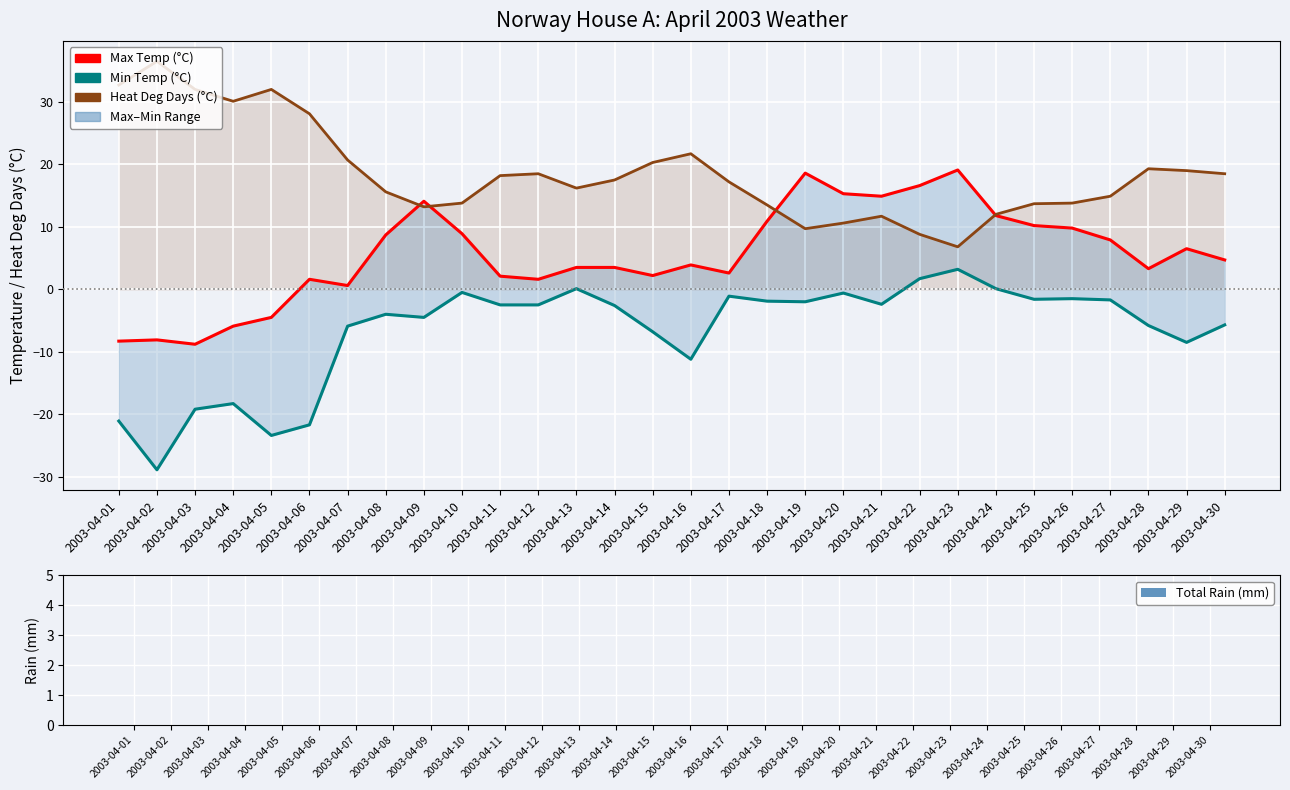

Count the number of categories in the chart.

30